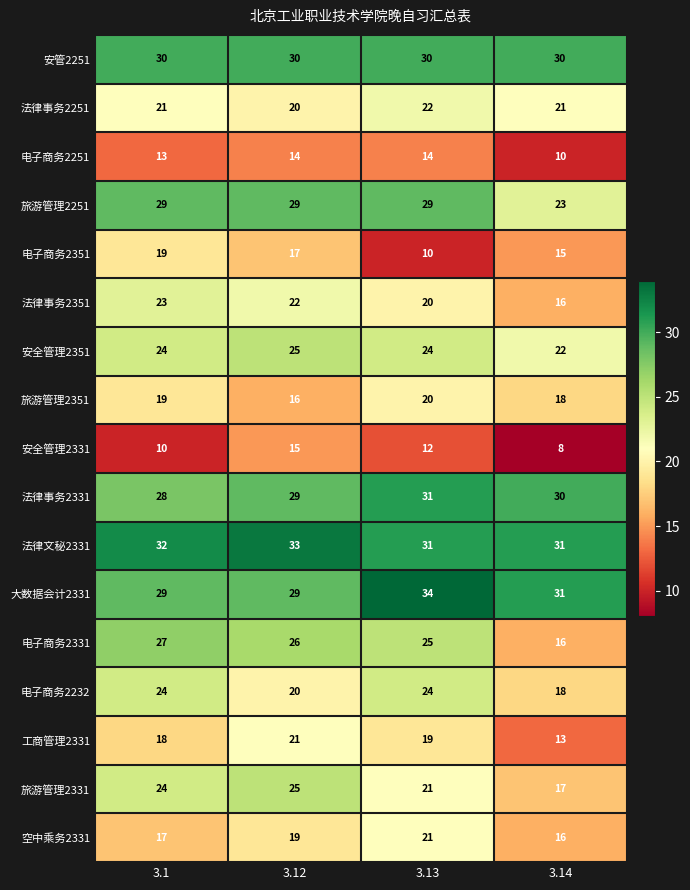

How many categories are shown in the chart?

4